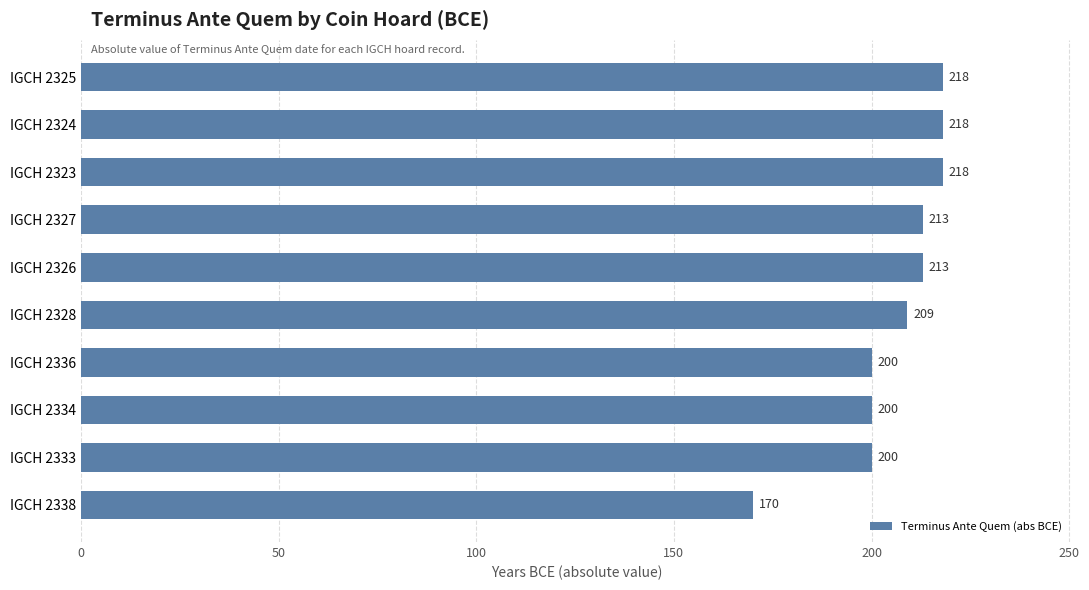

What is the change in value from IGCH 2327 to IGCH 2325?

+5